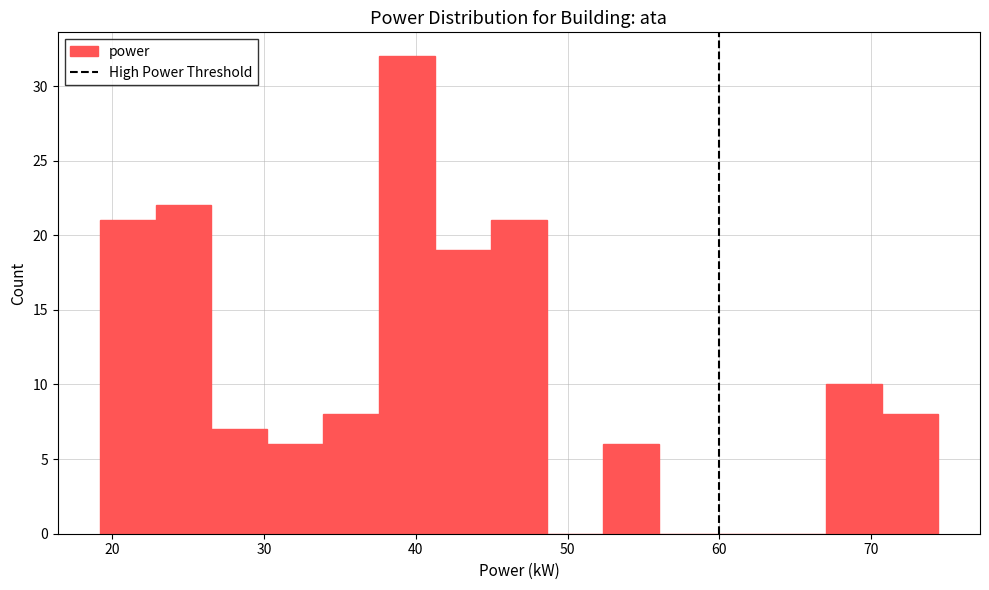

Around what value on the x-axis is the tallest bar? Give the approximate position of its centre, as read against the axis.

39